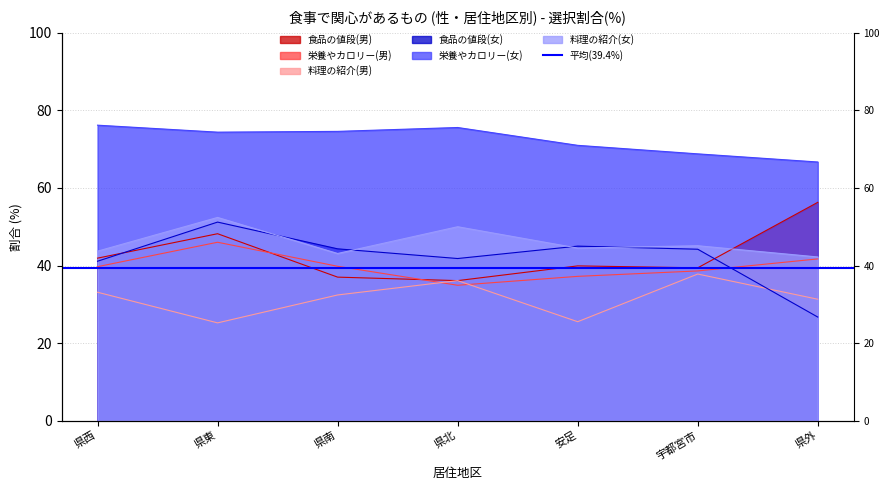

Reading left to right, extract all data points from this chart.

食品の値段(男): 41.9	48.2	37.0	36.1	39.9	39.4	56.3
栄養やカロリー(男): 39.7	46.0	39.8	34.9	37.2	38.6	41.7
料理の紹介(男): 33.1	25.2	32.4	36.1	25.5	37.8	31.3
食品の値段(女): 41.1	51.2	44.3	41.8	45.0	44.2	26.7
栄養やカロリー(女): 76.2	74.4	74.6	75.6	71.0	68.8	66.7
料理の紹介(女): 43.7	52.4	43.1	50.0	44.5	45.1	42.2